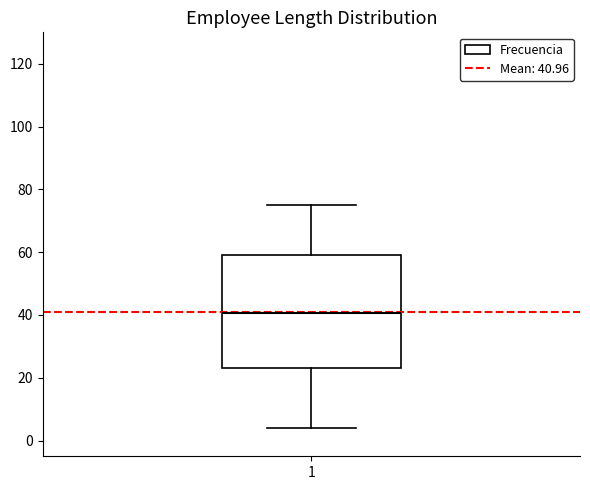

Where does the upper whisker of the box at x = 1 end on the y-axis? The values are not printed on the chart, so give them approximately, as read against the axis.

76